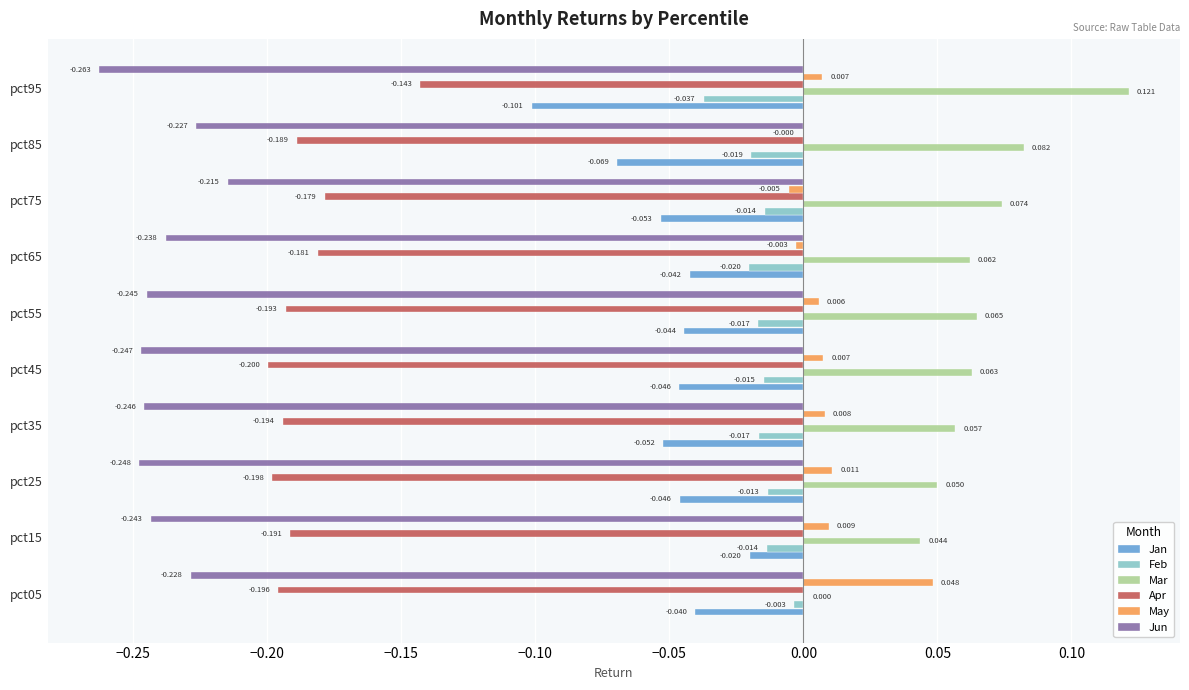

Between pct25 and pct45, which series saw the biggest shift?

Mar